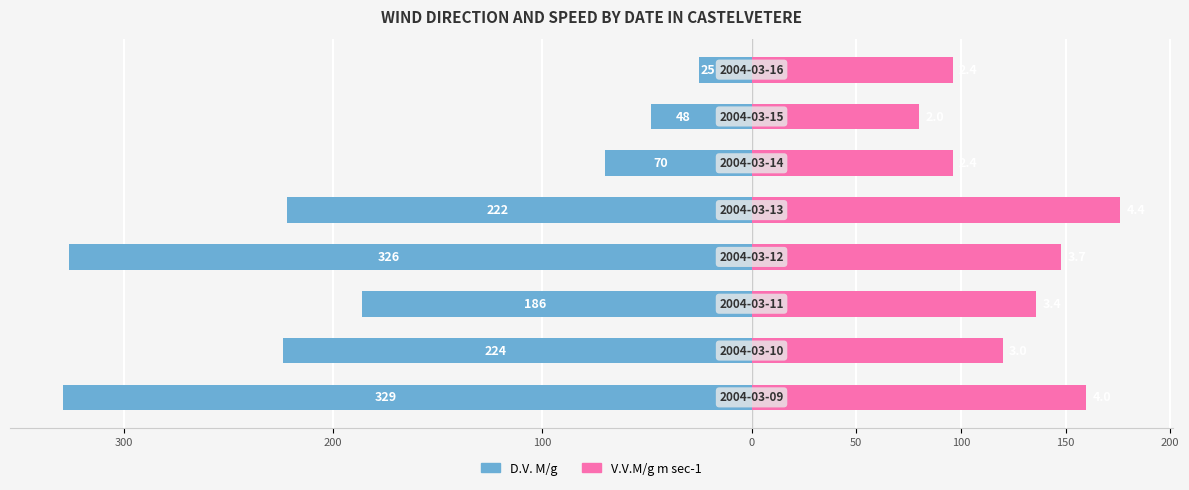

Reading left to right, what are all the values shown in this chart?

D.V. M/g: 300=-329	200=-224	100=-186	0=-326	50=-222	100=-70	150=-48	200=-25
V.V.M/g m sec-1: 300=160	200=120	100=136	0=148	50=176	100=96	150=80	200=96